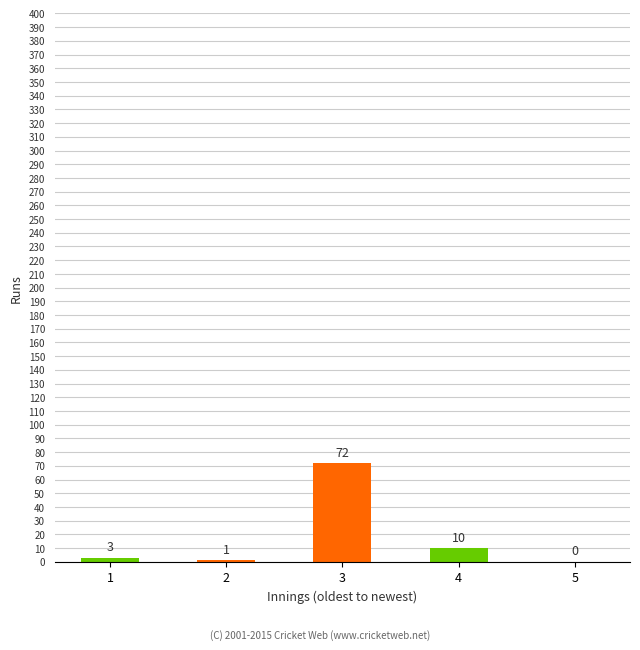

What is the sum of all values?

86